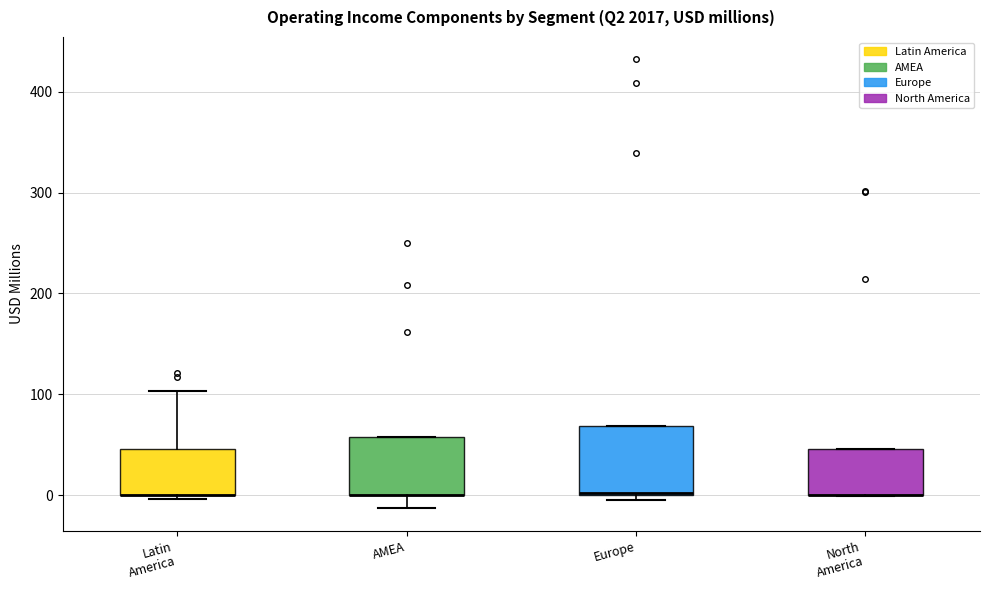

Comparing the boxes themselves (not the whiskers), which one is the tallest?

Europe